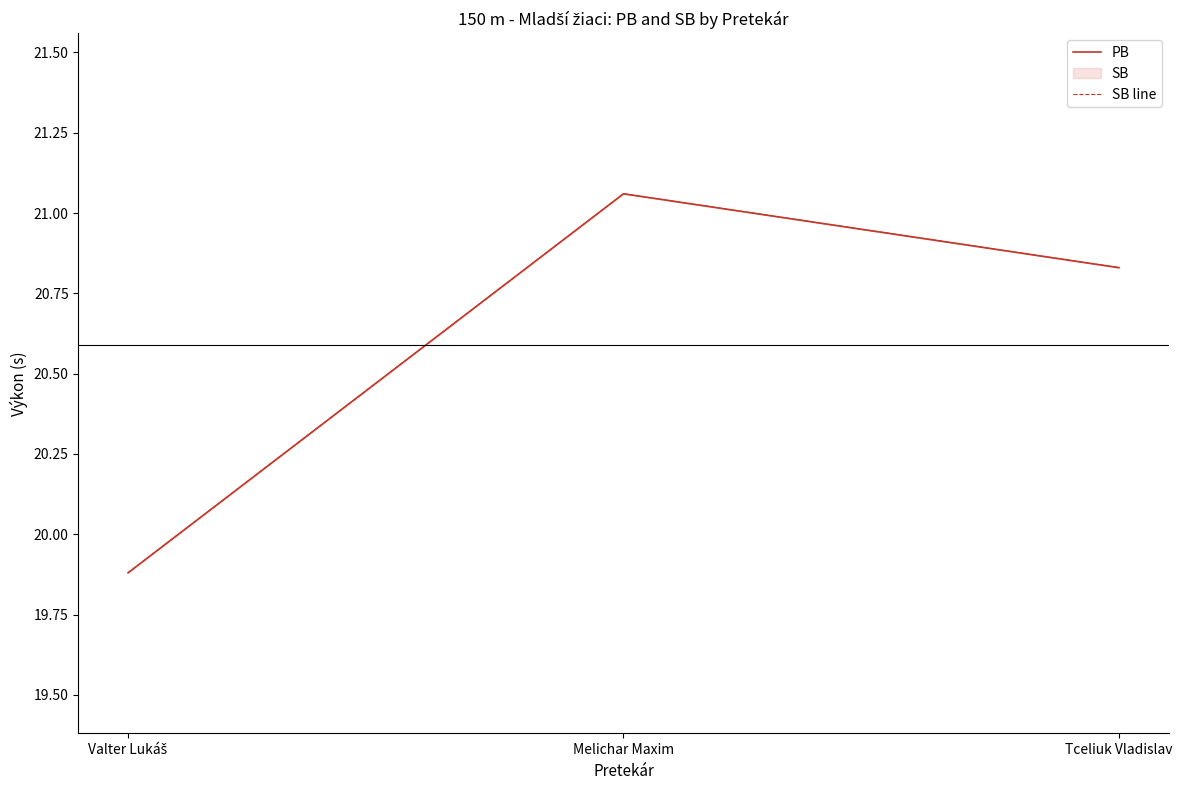

Does the chart have visible grid lines?

No